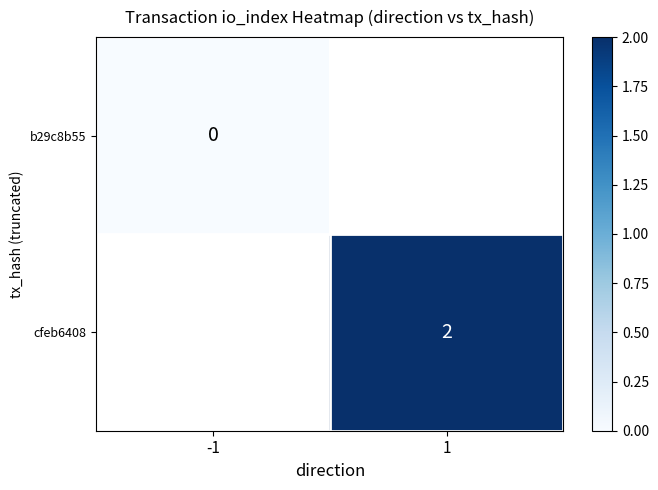

The cfeb6408 series shows 2 at 1. True or false?

True